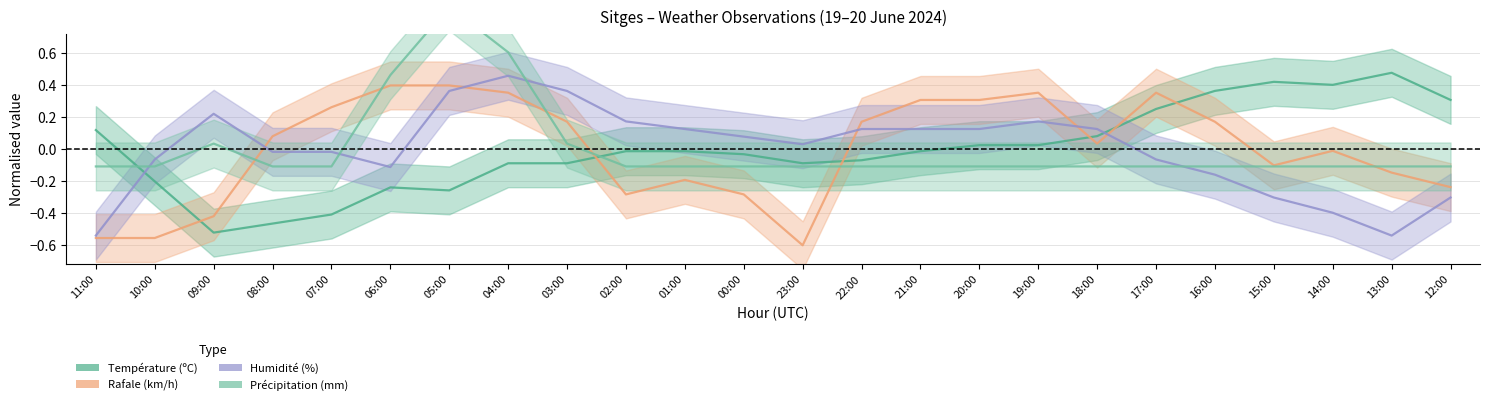

What is the label of the 3rd point from the right?

14:00